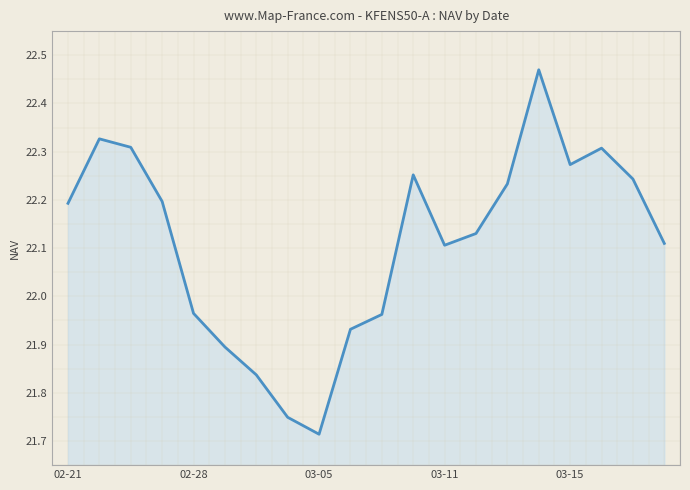

What is the difference between the maximum and minimum values?

0.8